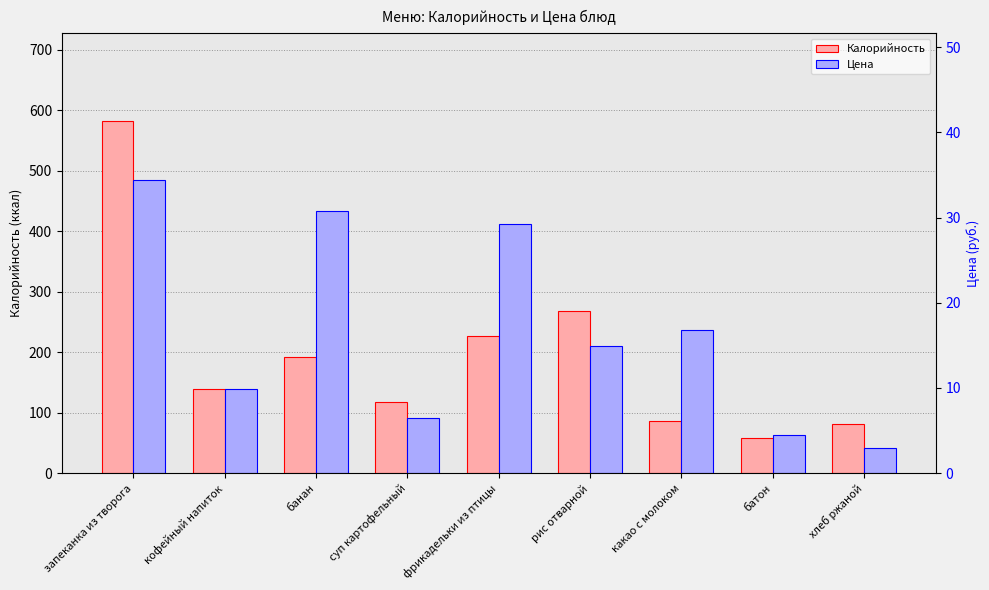

How many groups of bars are there?

9